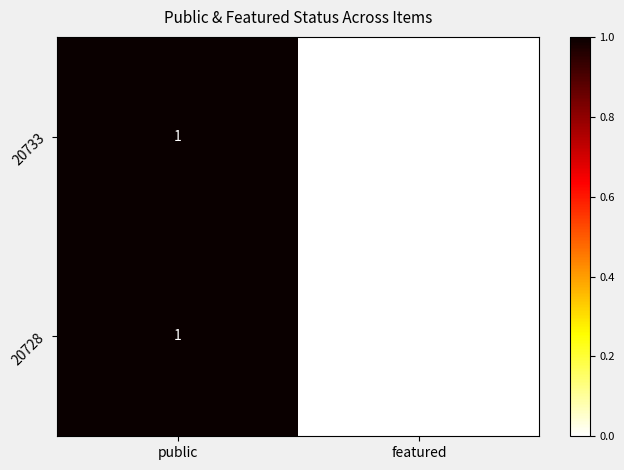

The 20728 series shows 0 at public. True or false?

False